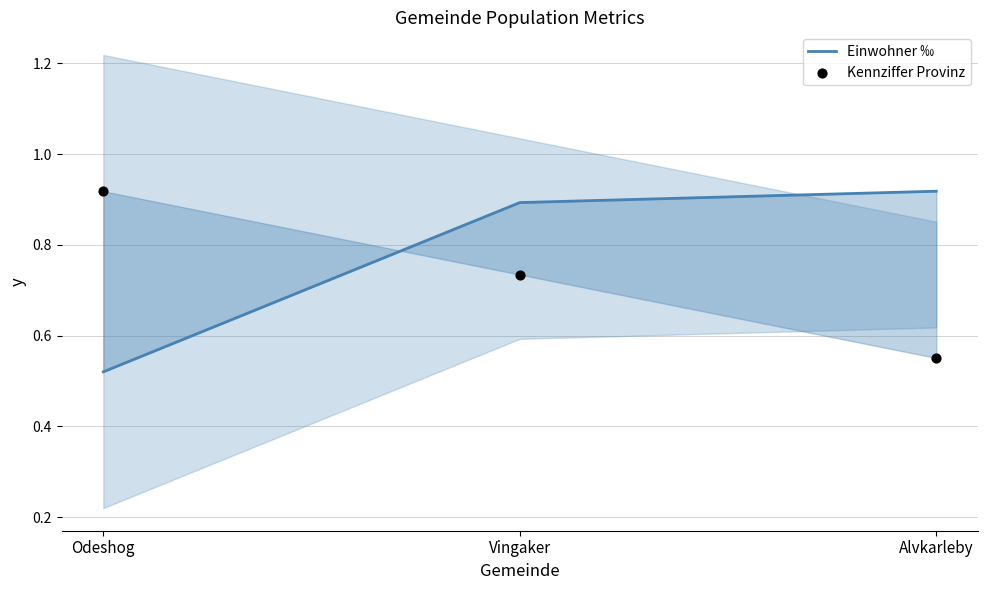

Which series contains the highest Y value?

Einwohner ‰